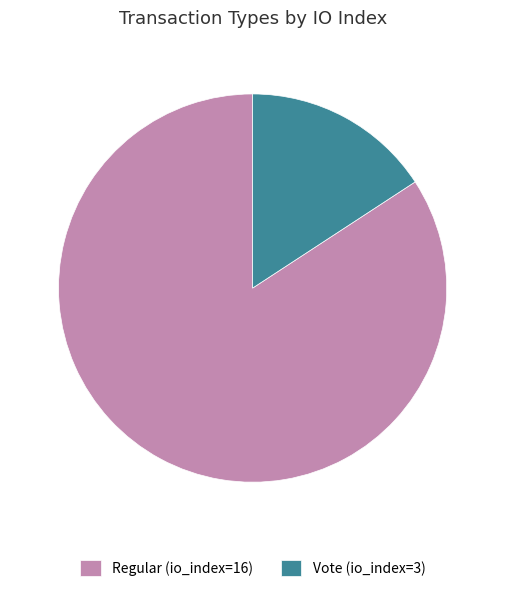

Is Regular (io_index=16) the majority of the pie?

Yes